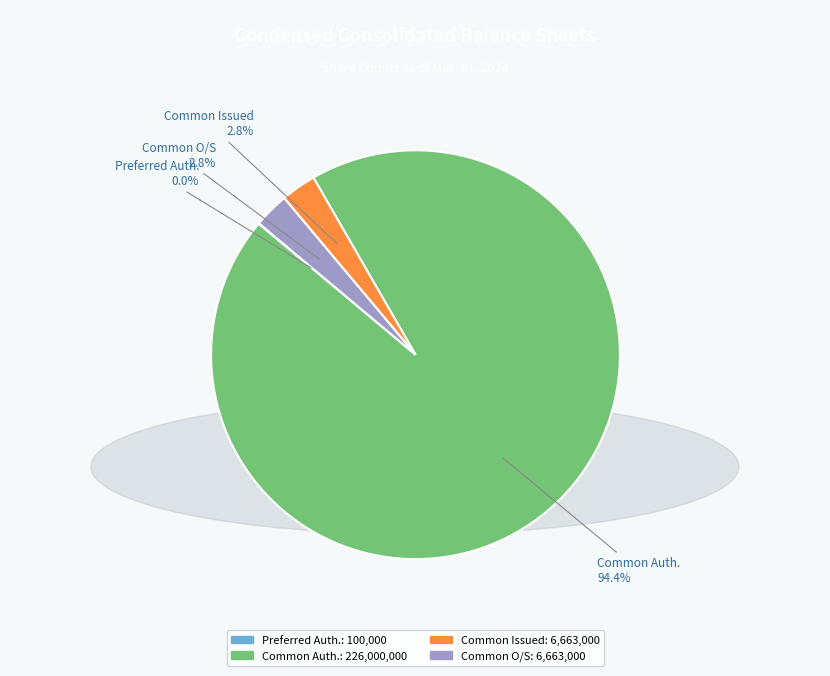

Is there any slice that represents more than half of the pie?

Yes